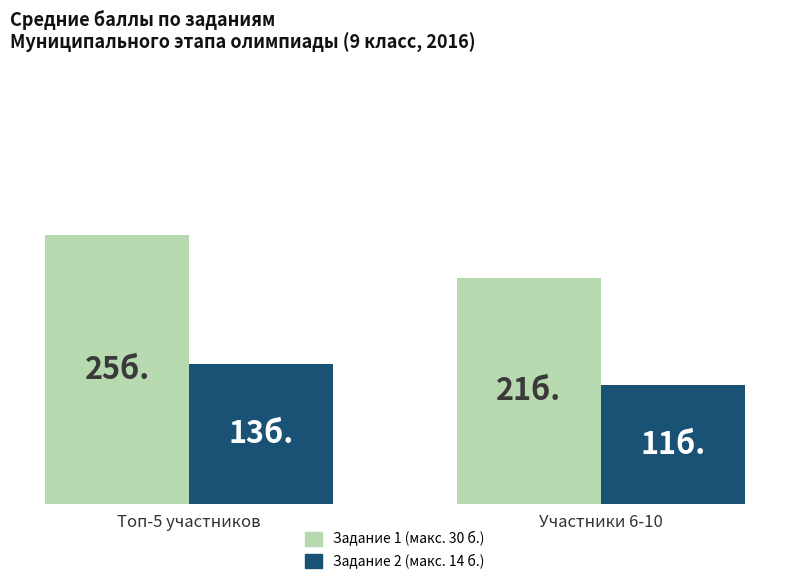

The value of Задание 2 (макс. 14 б.) at Участники 6-10 is 11. True or false?

True